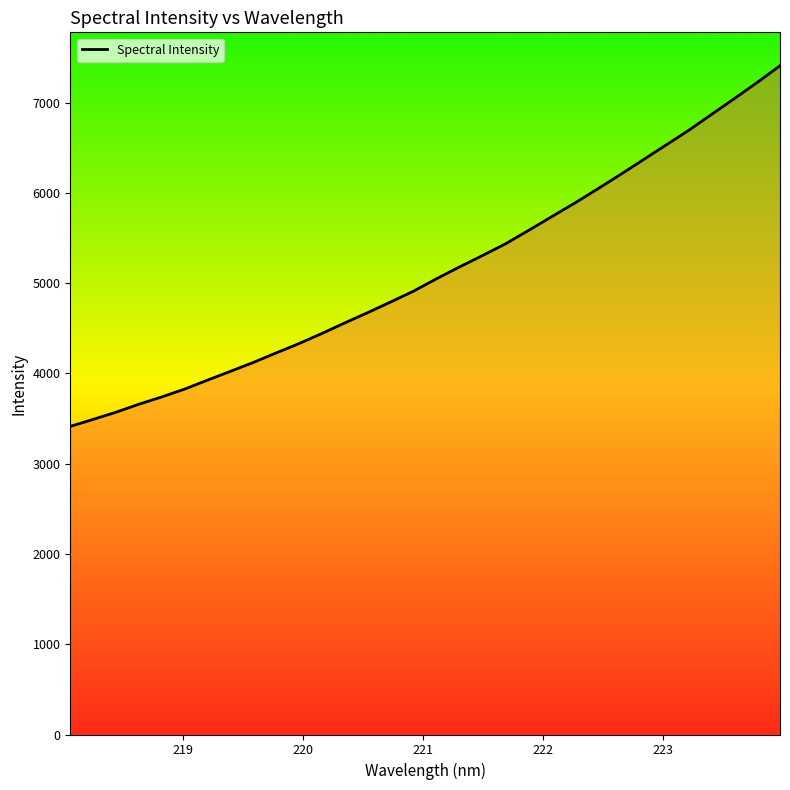

What is the maximum value shown in the chart?

7408.3